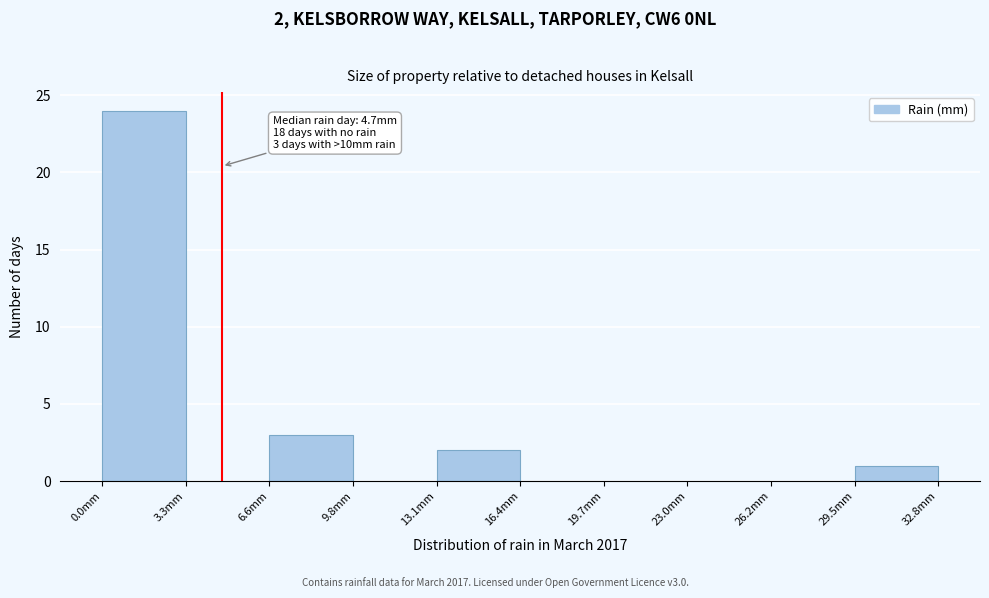

Which range on the x-axis has the tallest bar?

0.0 to 3.5